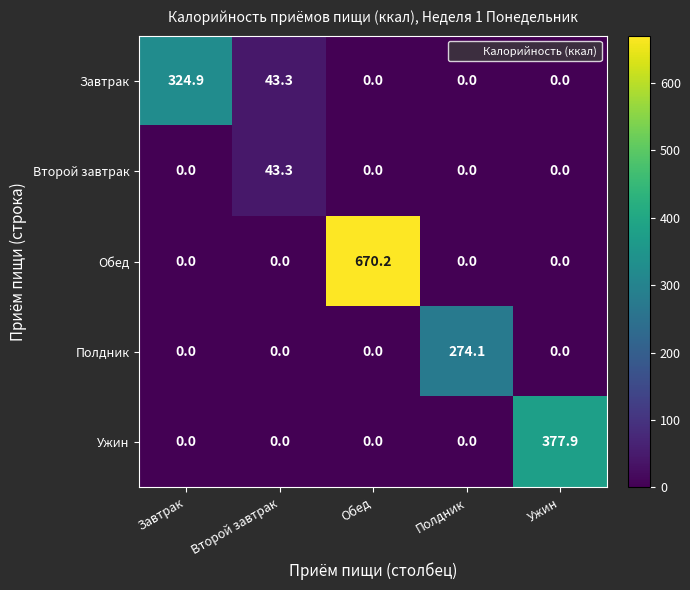

Is it true that Полдник equals 366.2 at Полдник?

False